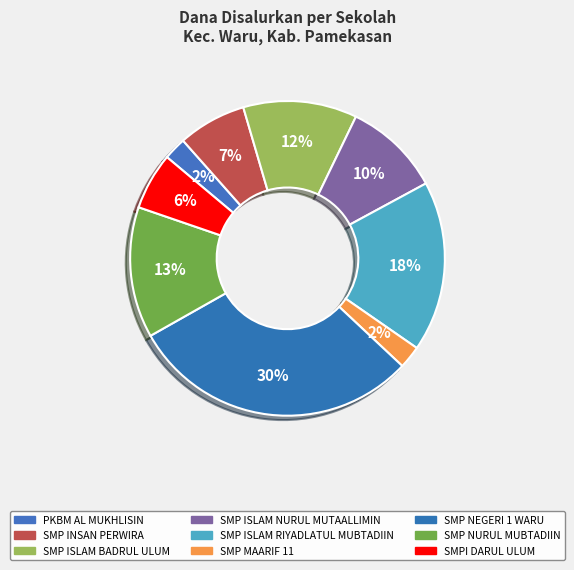

What percentage is NOT represented by PKBM AL MUKHLISIN?

97.7%